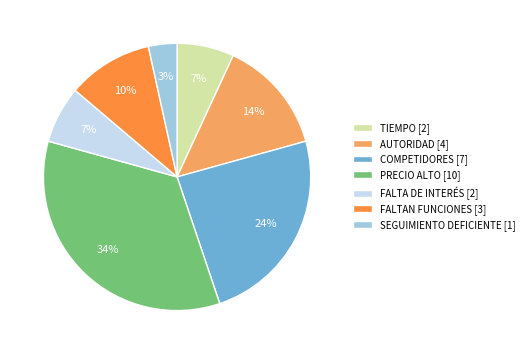

Which category has the biggest portion of the pie?

PRECIO ALTO